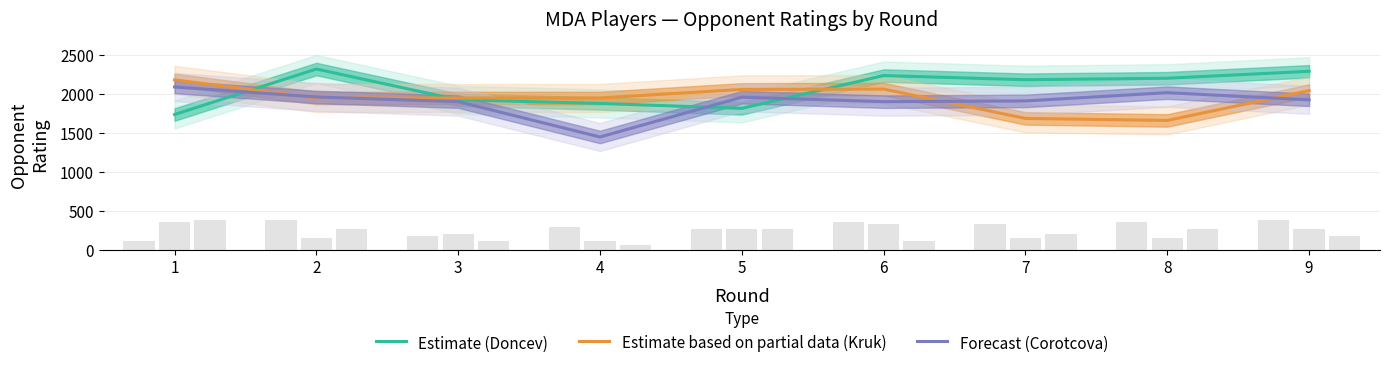

What are all the series names shown in the legend?

Estimate (Doncev), Estimate based on partial data (Kruk), Forecast (Corotcova)